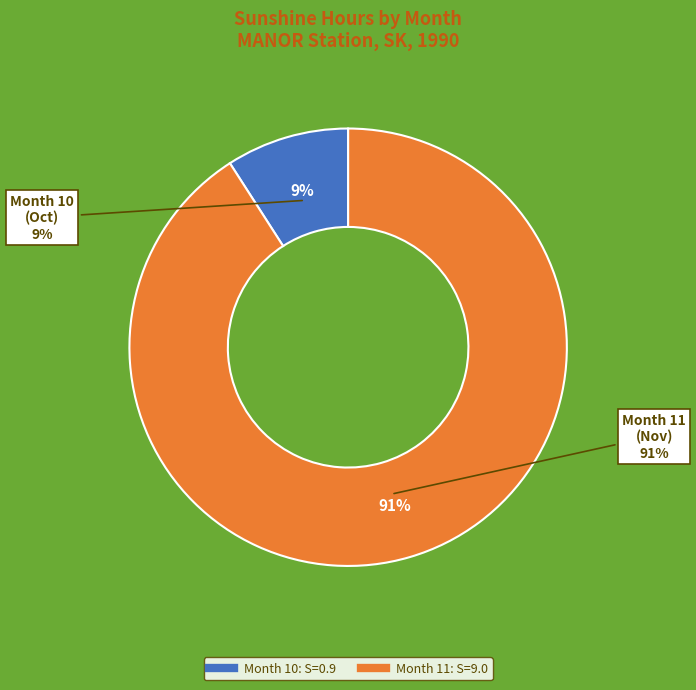

Between 10 and 11, which is larger?

11